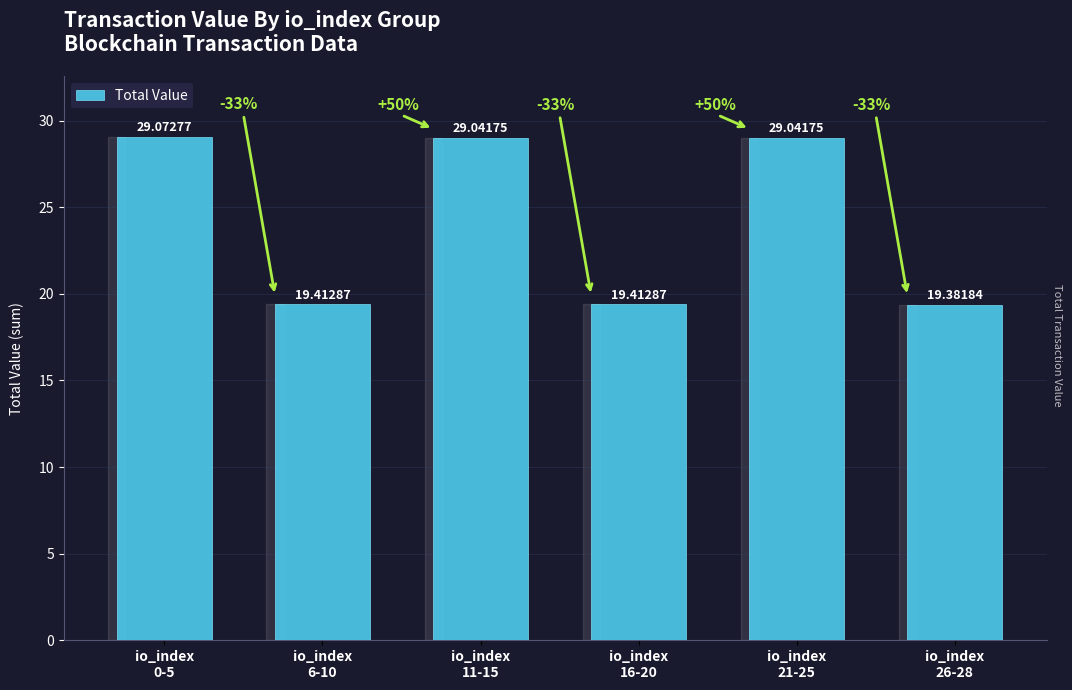

Which label corresponds to the smallest value in the chart?

io_index
26-28